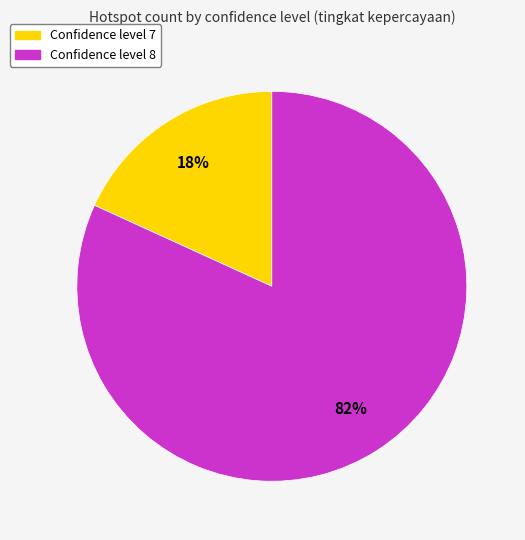

To the nearest percent, what is the difference between the largest and smallest slice percentages?

64%